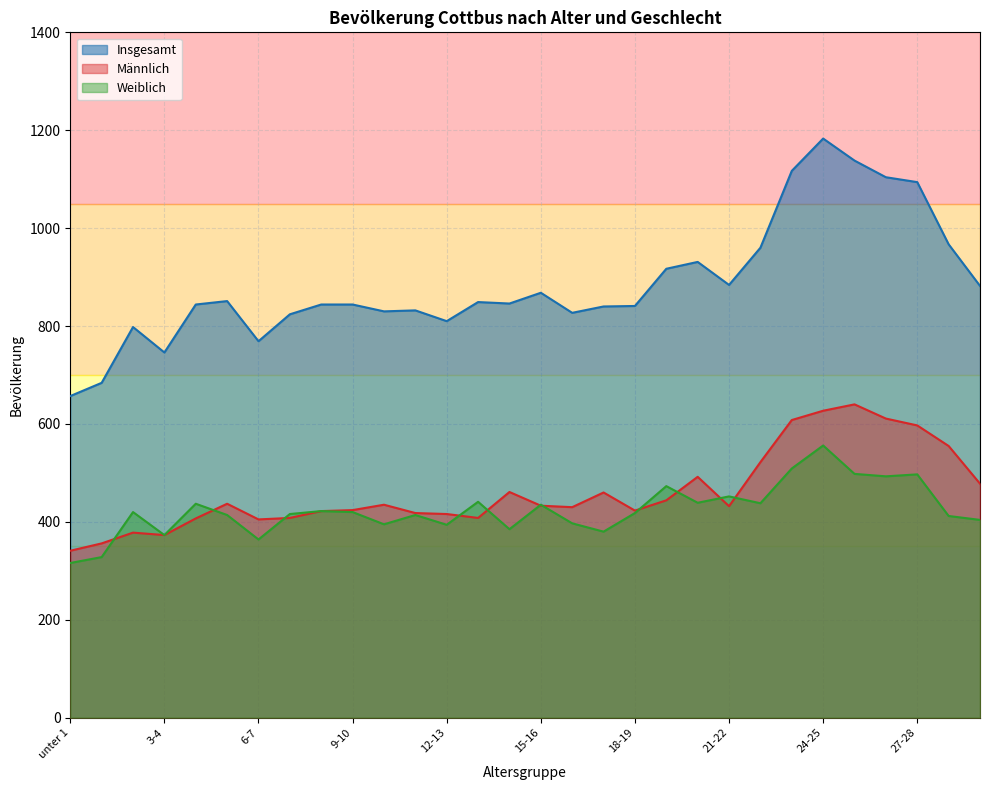

Where is Insgesamt nearest to the value 920?

19-20